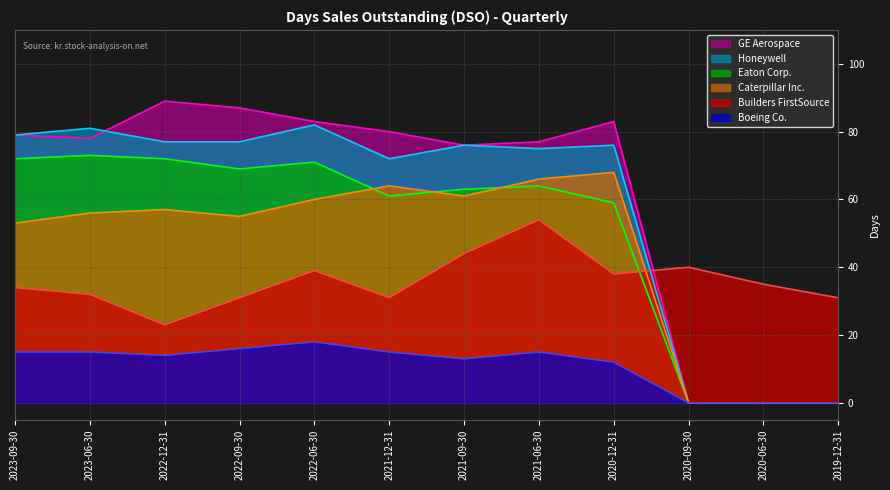

Between 2022-06-30 and 2020-12-31, which series saw the biggest shift?

Eaton Corp.